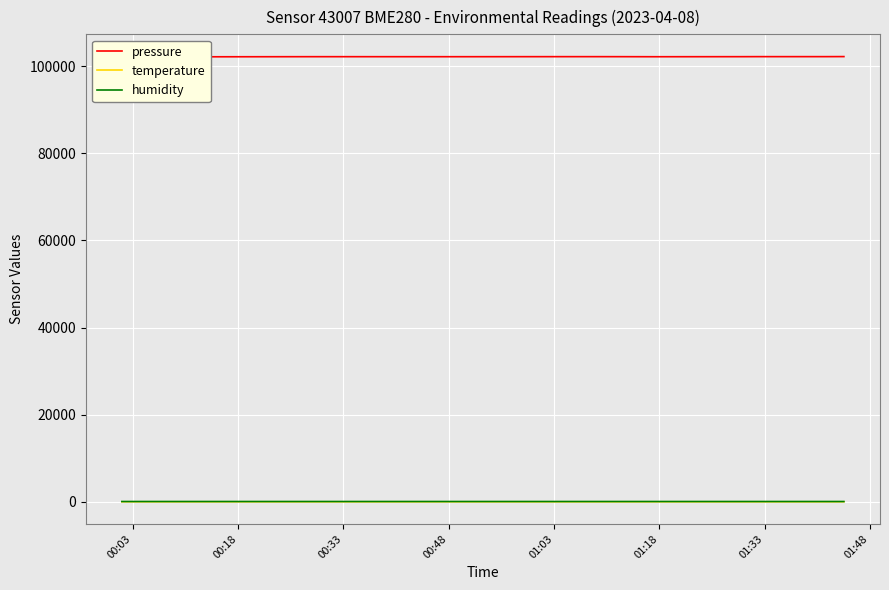

How many series are shown in this chart?

3